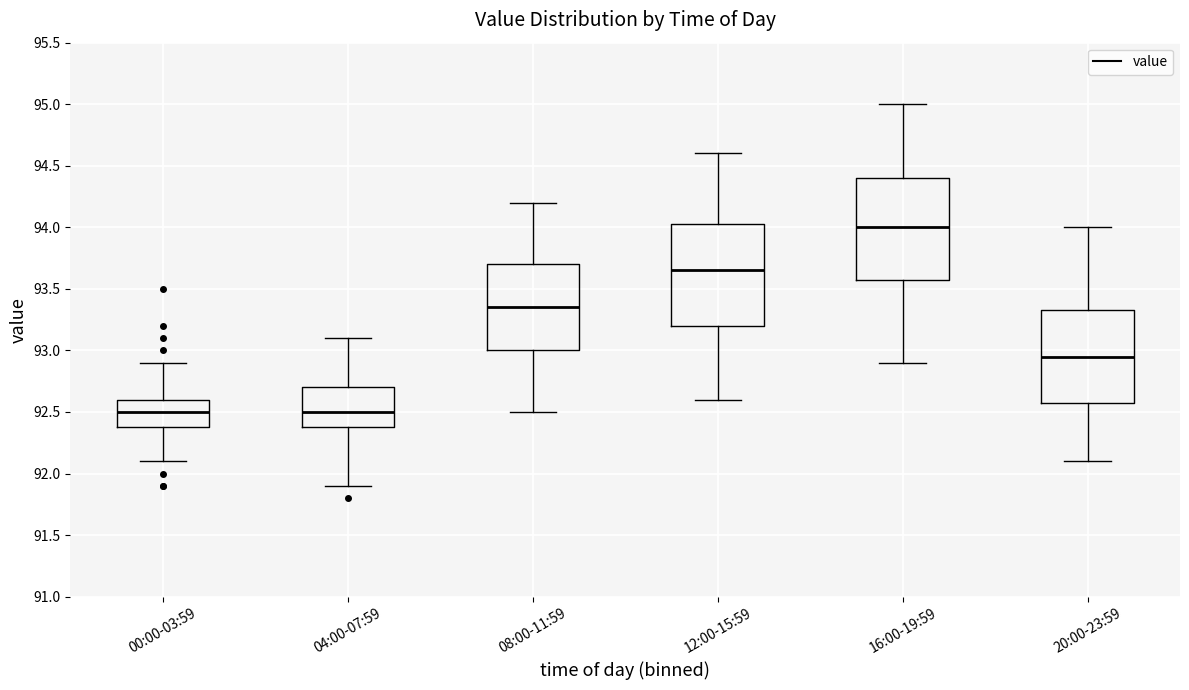

Reading left to right, transcribe this box plot: for each box, give where its median line is, the range the box spans, and where its two whiskers end, as read against the y-axis. The values are not printed on the chart, so give them approximately, as read against the axis.

00:00-03:59: median 92.50, box 92.40 to 92.60, whiskers 92.10 to 92.90
04:00-07:59: median 92.50, box 92.40 to 92.70, whiskers 91.90 to 93.10
08:00-11:59: median 93.35, box 93.00 to 93.70, whiskers 92.50 to 94.20
12:00-15:59: median 93.65, box 93.20 to 94.05, whiskers 92.60 to 94.60
16:00-19:59: median 94.00, box 93.60 to 94.40, whiskers 92.90 to 95.00
20:00-23:59: median 92.95, box 92.60 to 93.35, whiskers 92.10 to 94.00